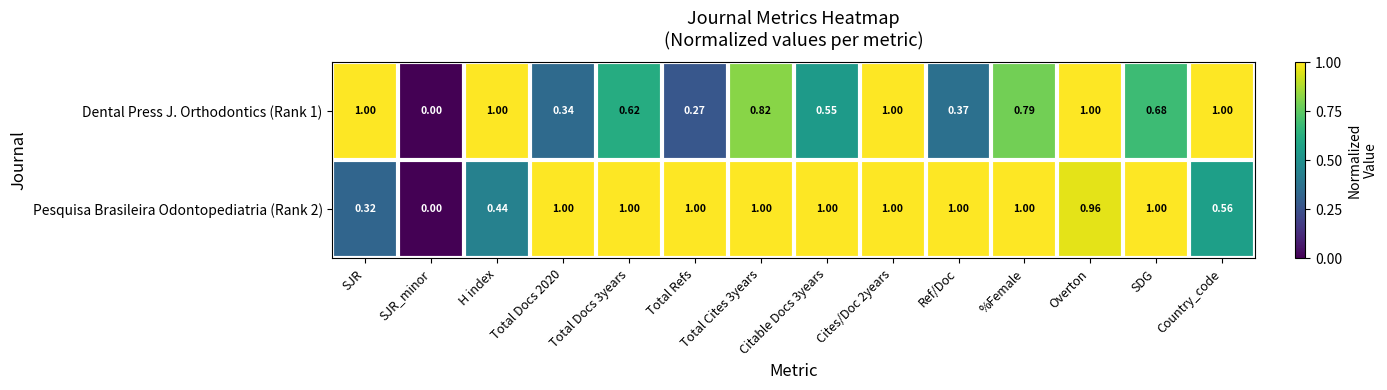

How many categories are shown in the chart?

14